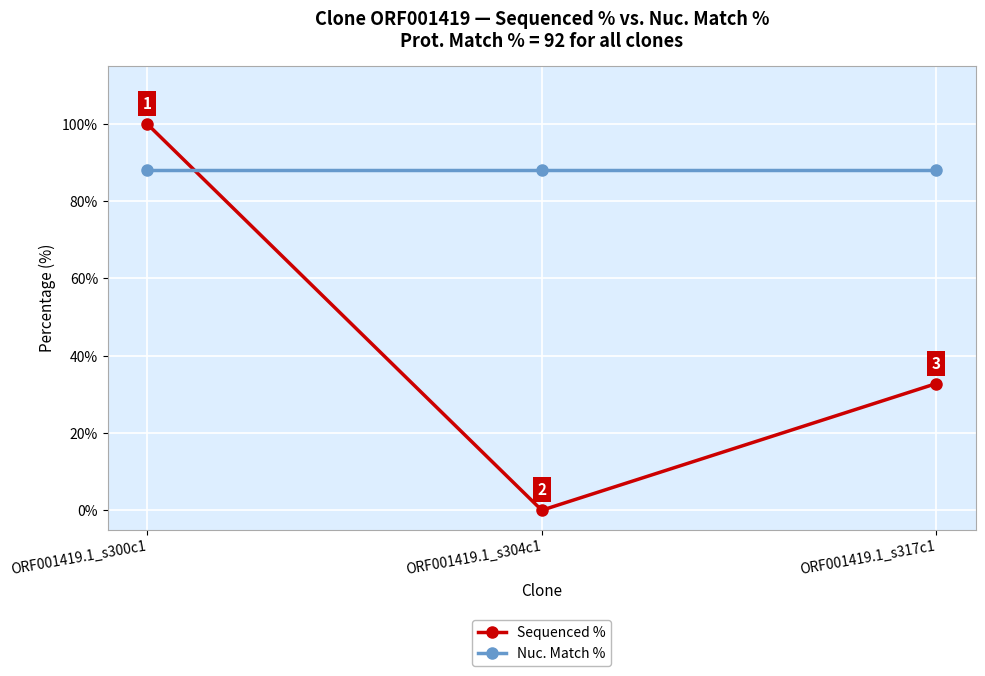

The Nuc. Match % series shows 88.1 at ORF001419.1_s317c1. True or false?

True